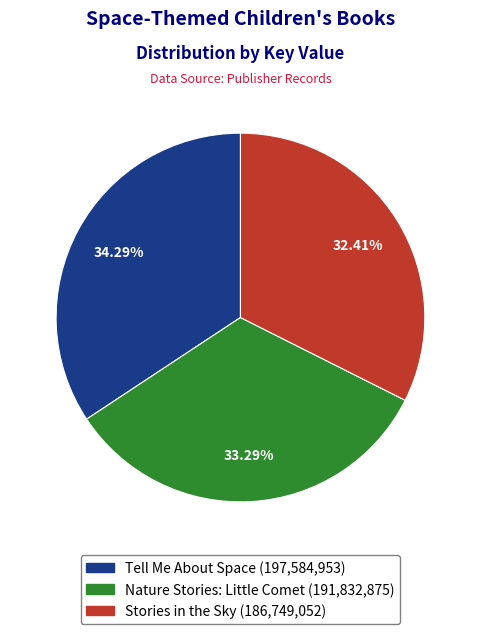

Is there a majority slice in this chart?

No